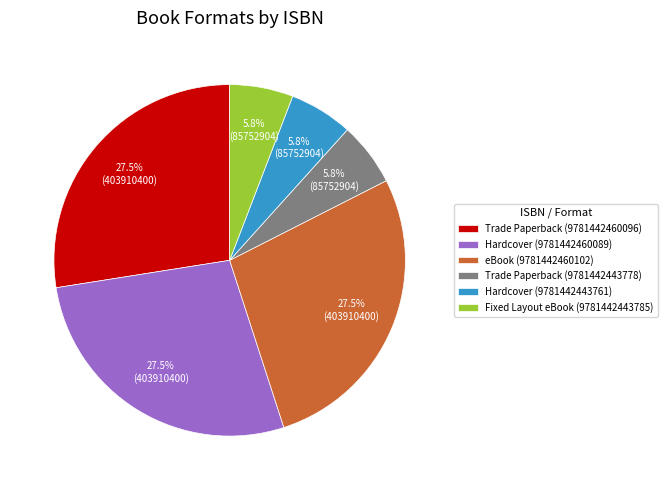

Do Trade Paperback (9781442460096) and Trade Paperback (9781442443778) together represent more than half of the pie?

No